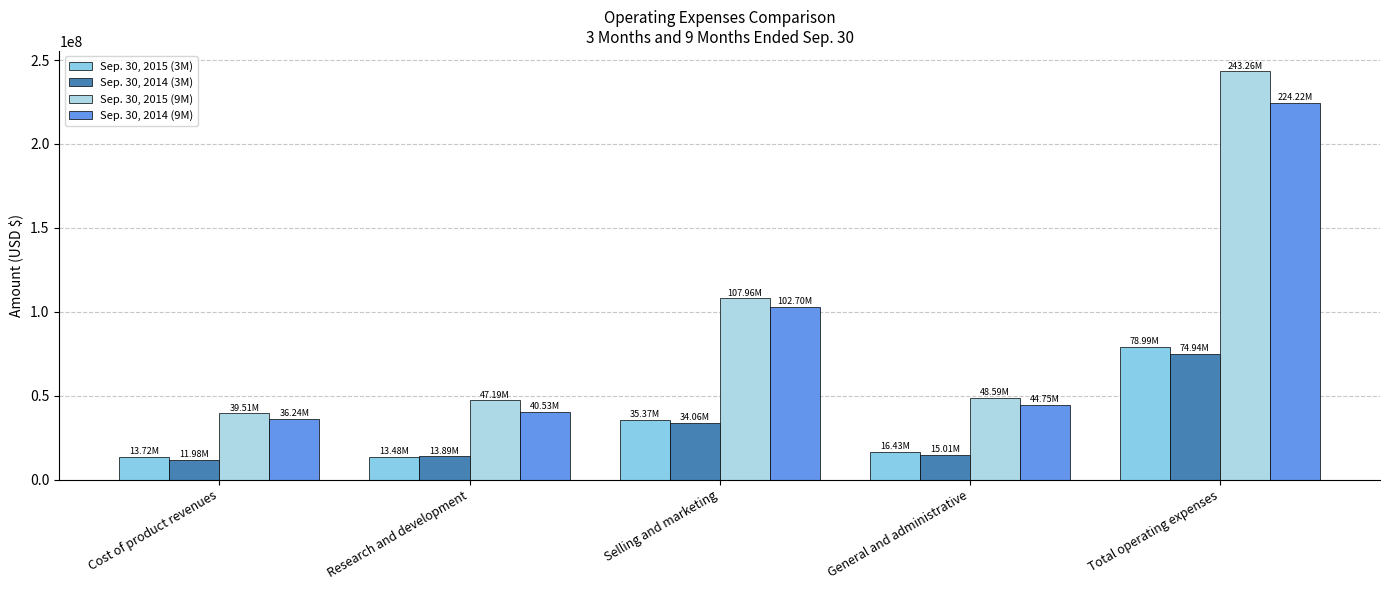

What are all the series names shown in the legend?

Sep. 30, 2015 (3M), Sep. 30, 2014 (3M), Sep. 30, 2015 (9M), Sep. 30, 2014 (9M)